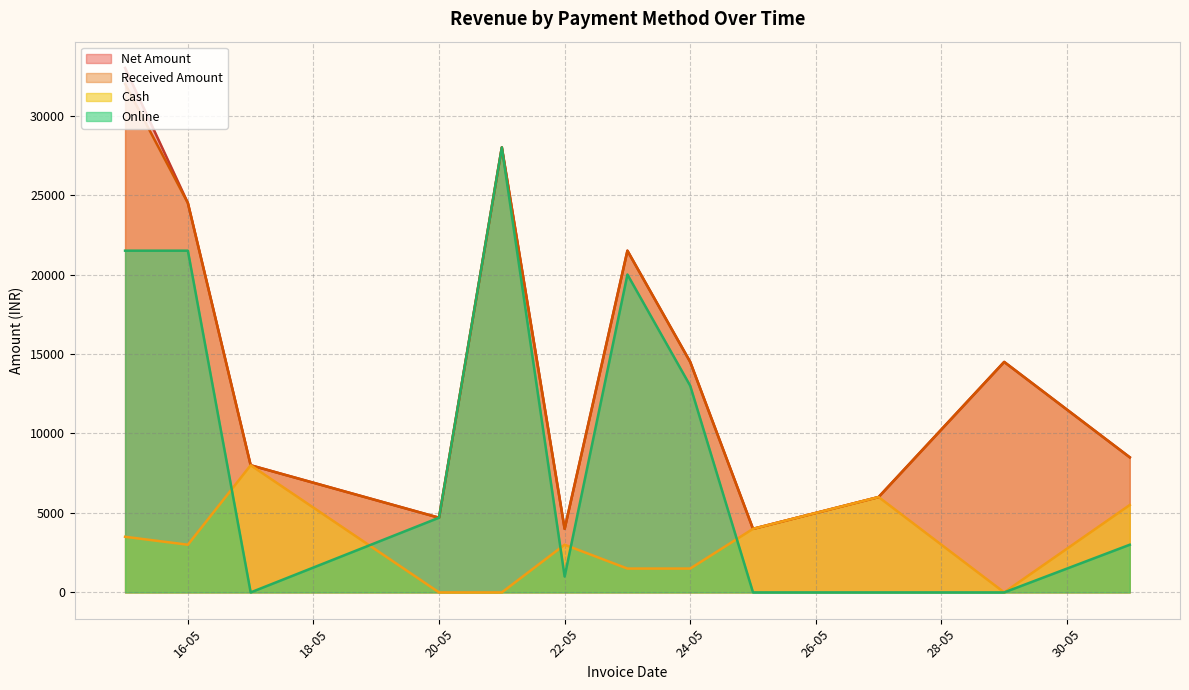

How many series are shown in this chart?

4